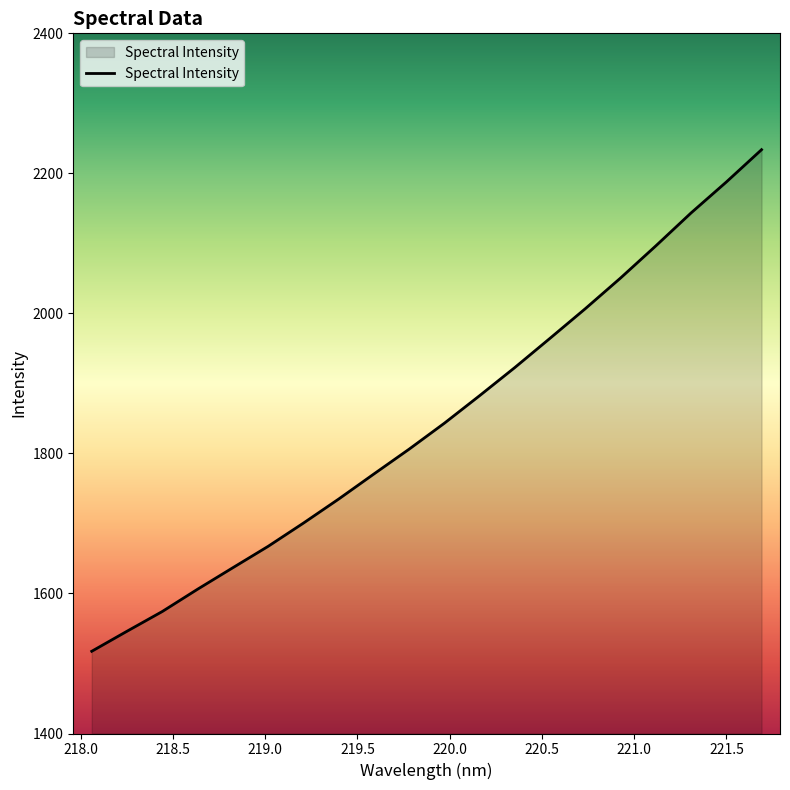

What is the greatest value displayed?

2233.8